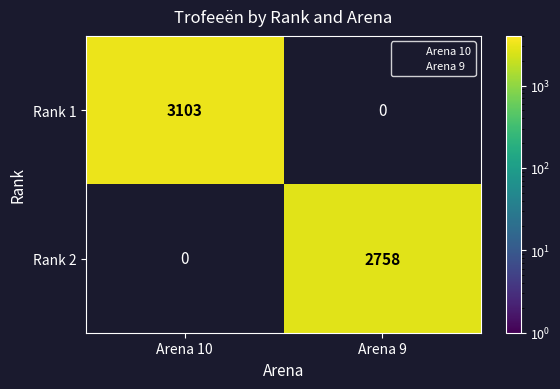

How many categories are shown in the chart?

2